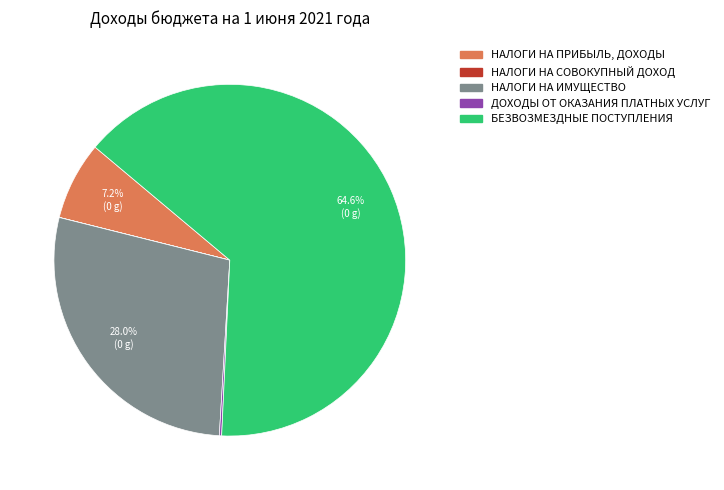

Does БЕЗВОЗМЕЗДНЫЕ ПОСТУПЛЕНИЯ represent more than half of the total?

Yes